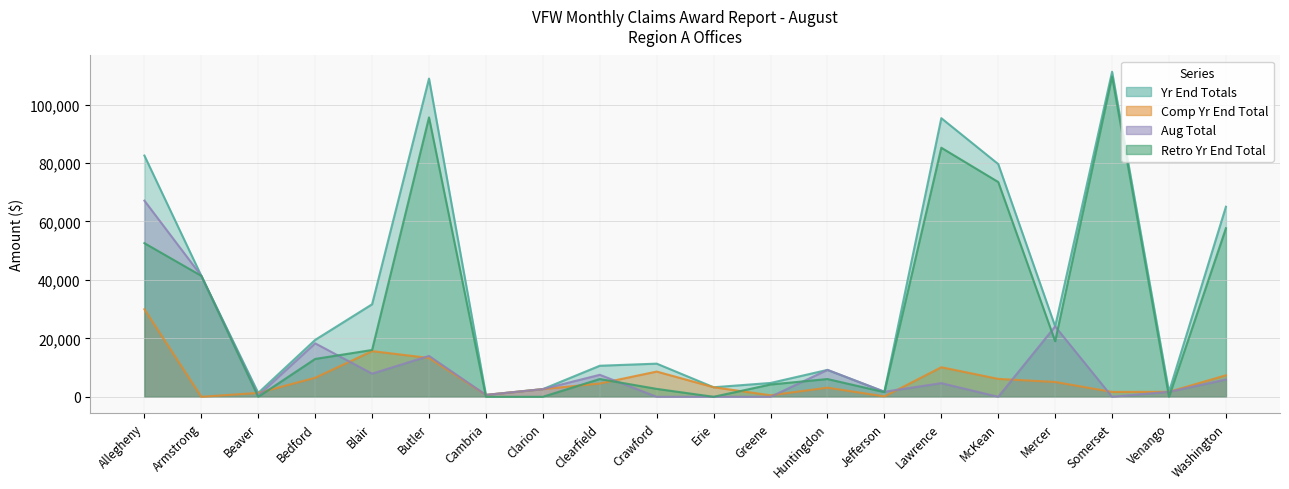

Count the number of categories in the chart.

20